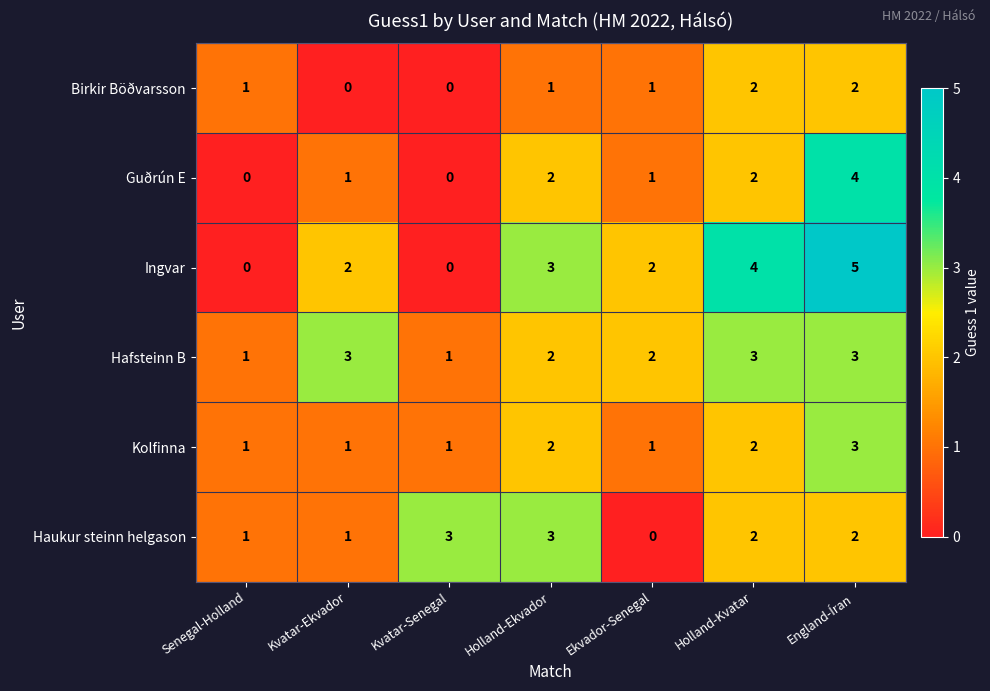

Count the Hafsteinn B values in the range 1 to 3.

7